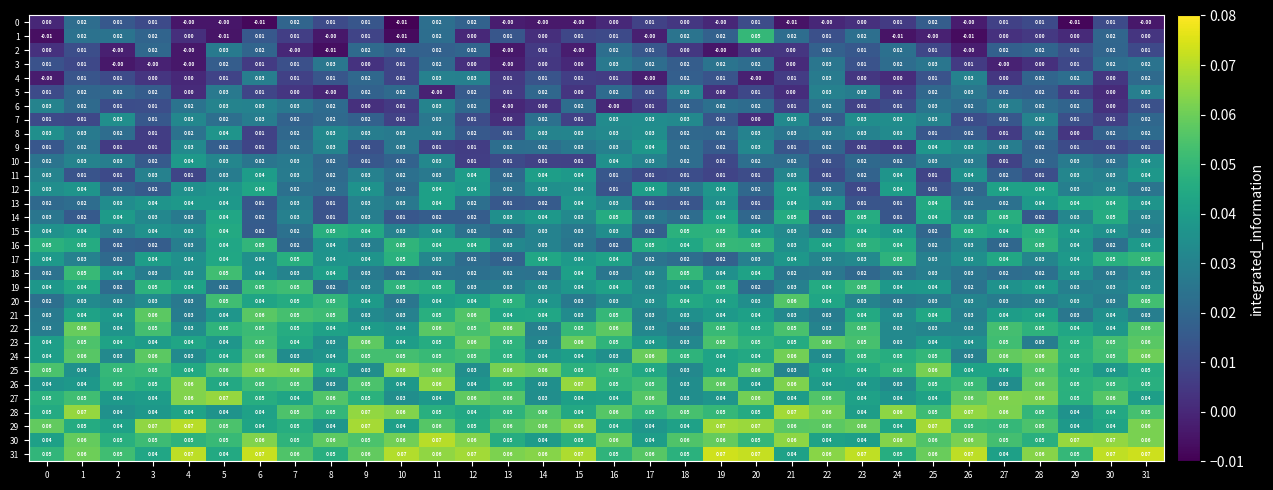

Is the value of 16 at 10 greater than the value of 31 at 30?

No